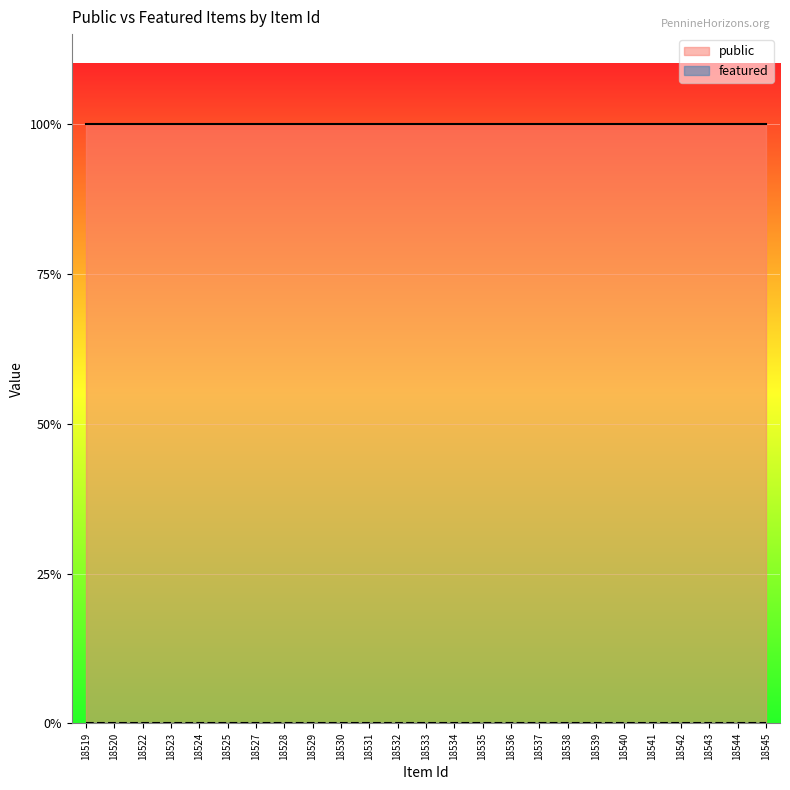

True or false: public and featured intersect in this chart.

False